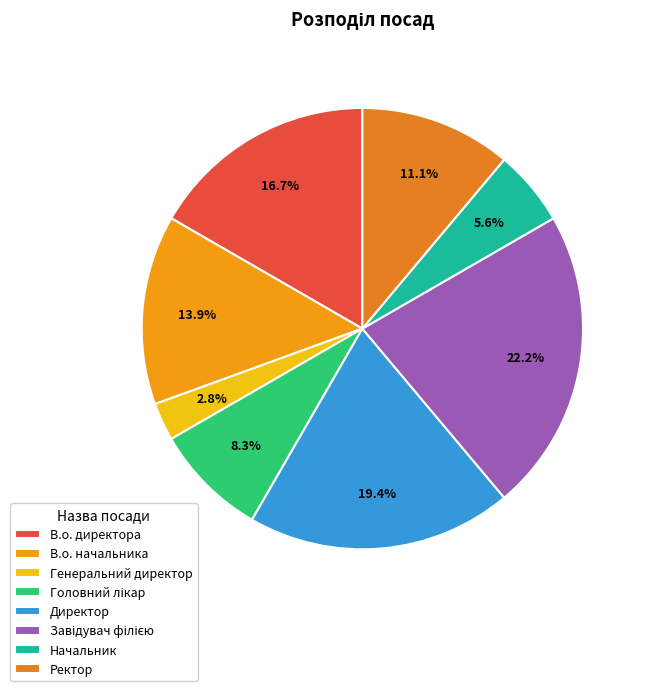

To the nearest percent, what portion does Завідувач філією represent?

22%